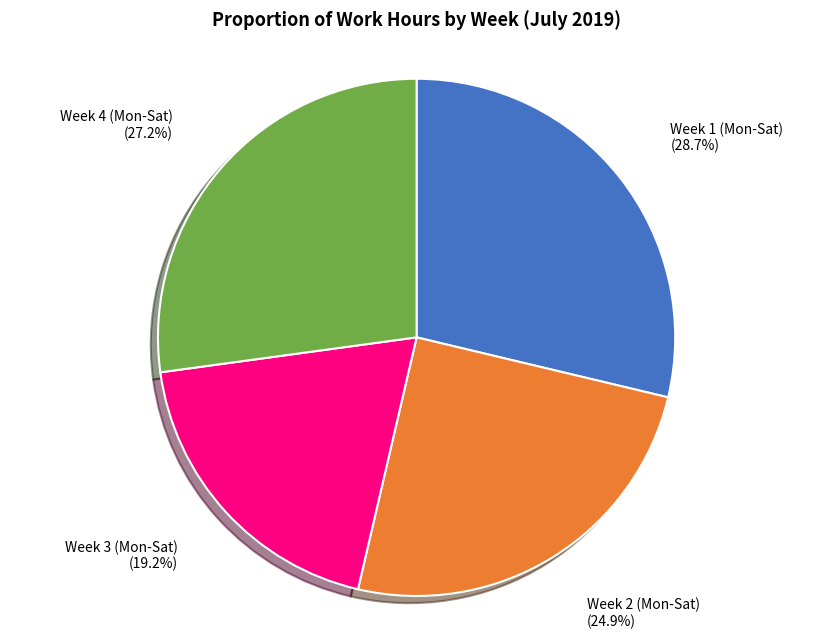

Which category has the biggest portion of the pie?

Week 1 (Mon-Sat) (28.7%)